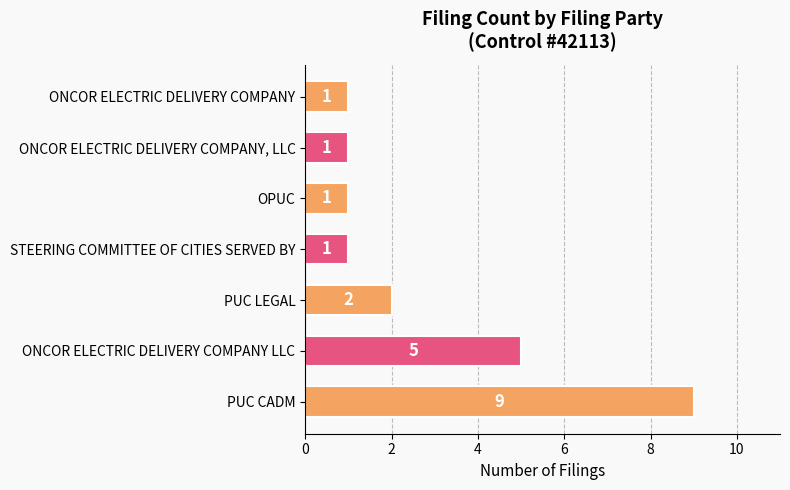

How many values are between 1 and 5?

6